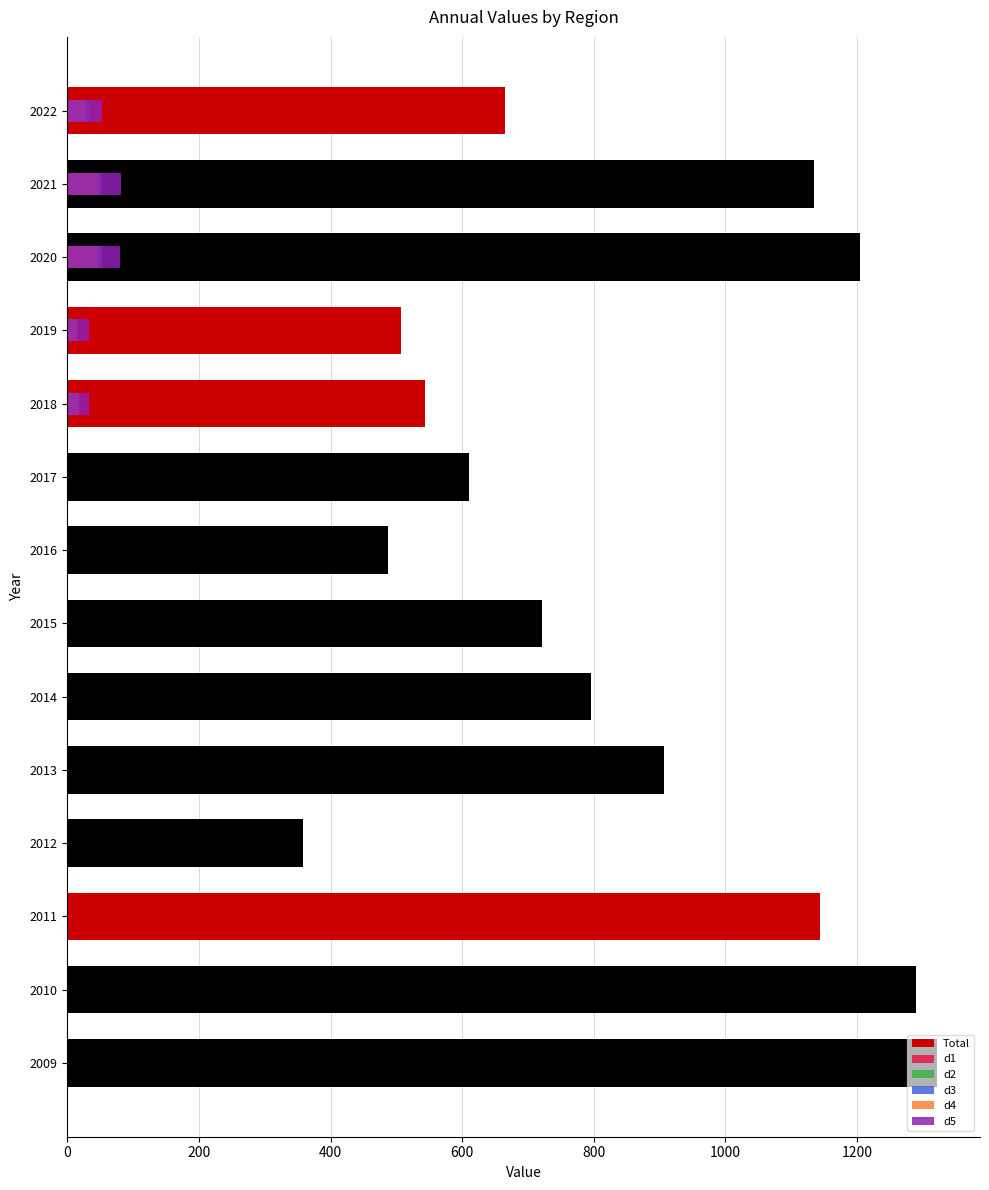

At how many categories does at least one series exceed 963?

5